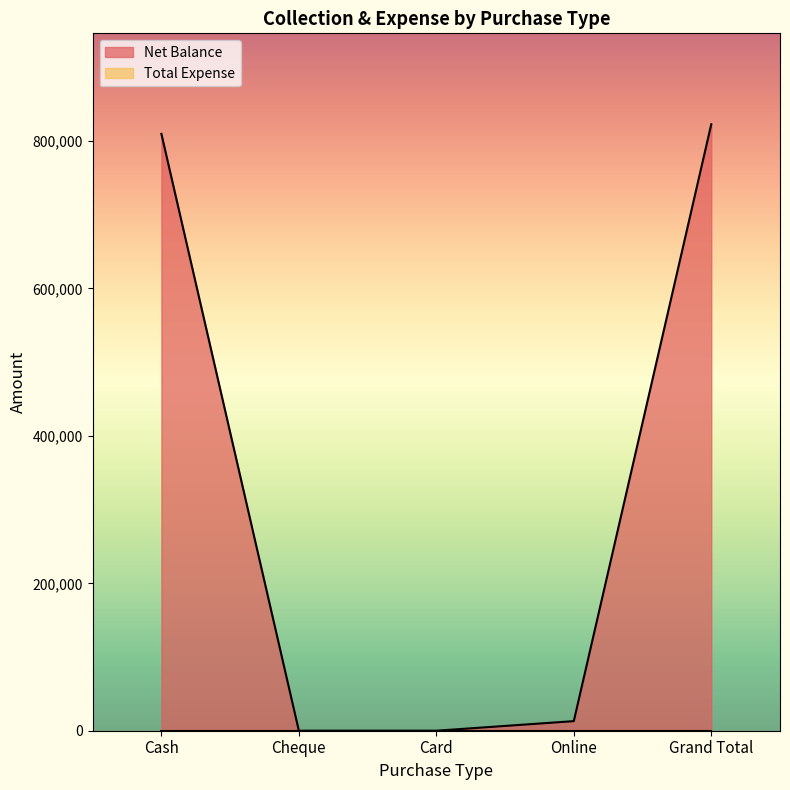

Rank the categories by value from lowest to highest.

Cheque, Card, Online, Cash, Grand Total